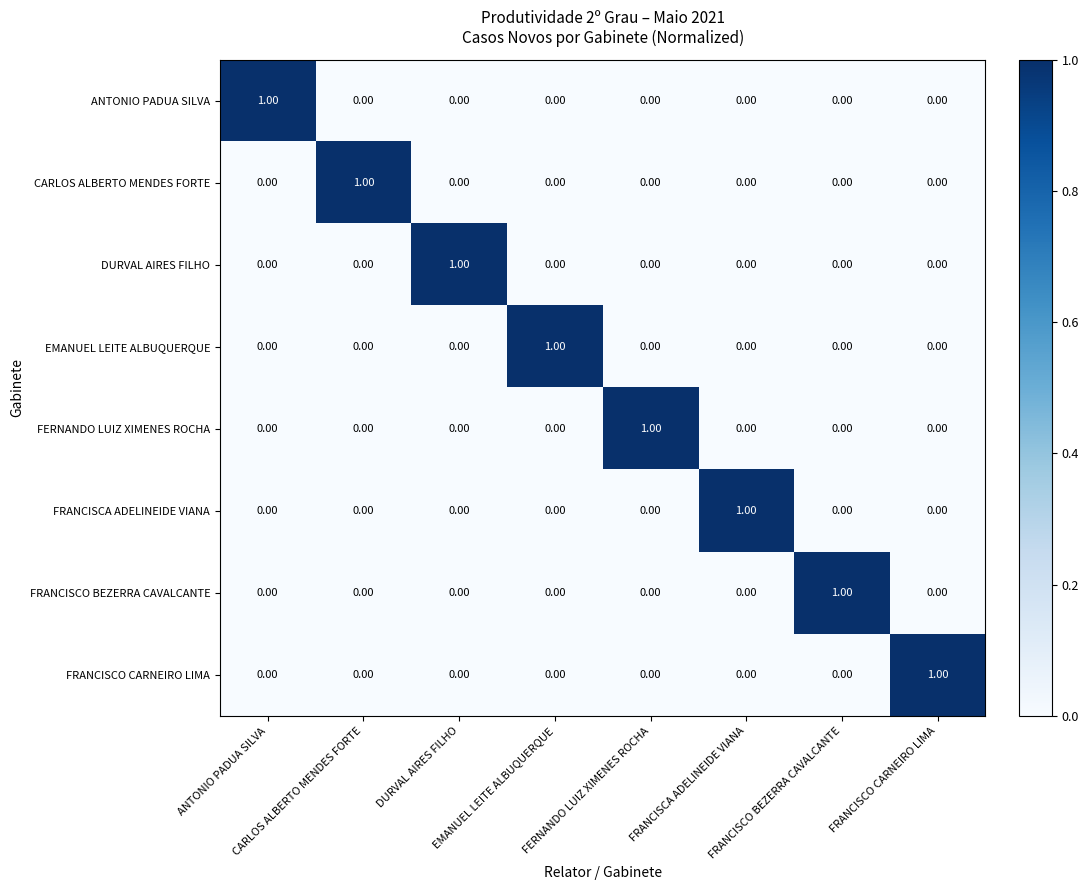

At how many categories does at least one series exceed 0?

8